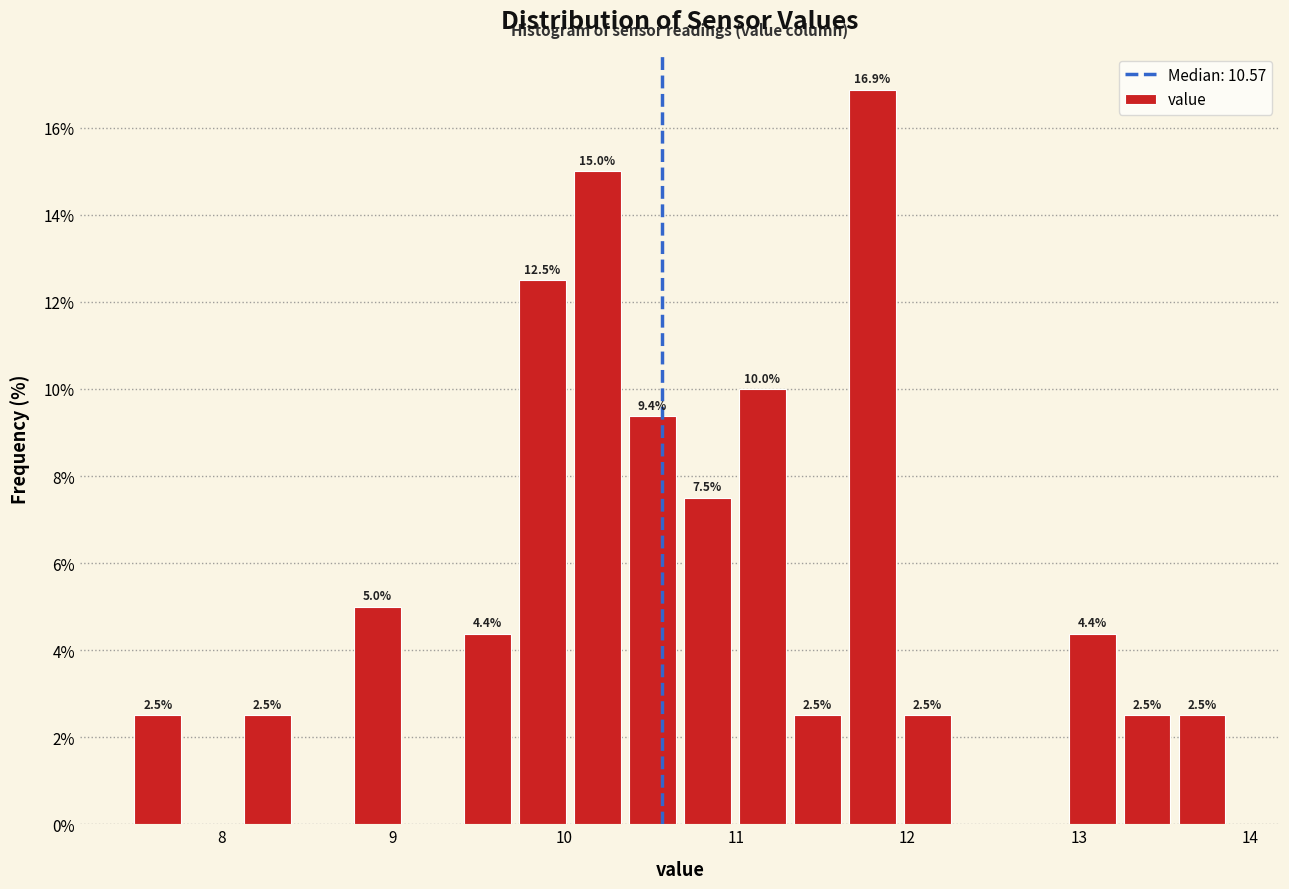

Read against the x-axis, roughly where is the centre of the tallest bar?

11.8